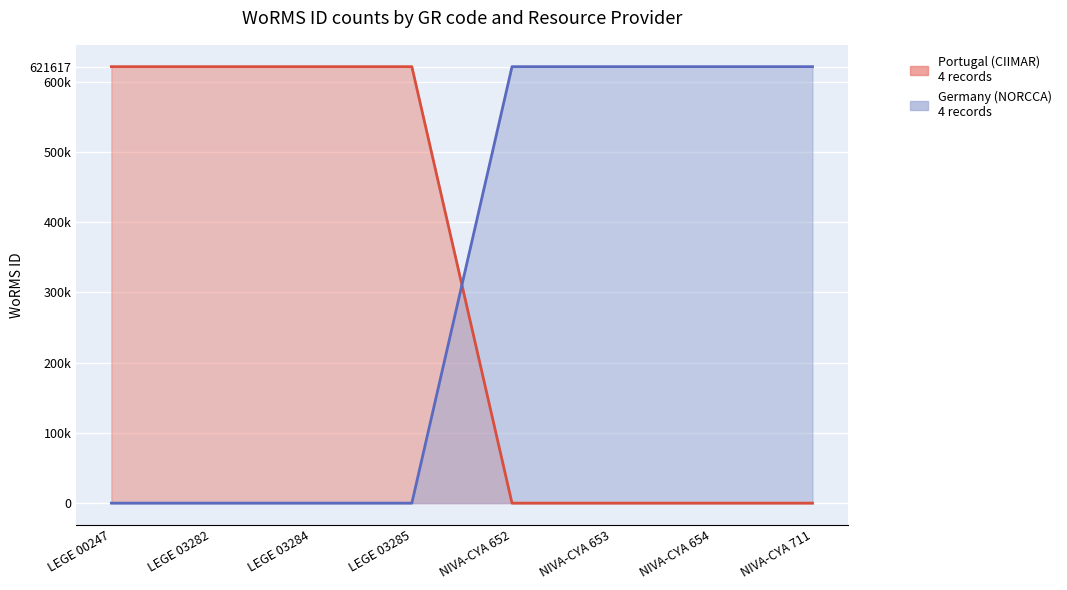

Is the value of Germany (NORCCA) at LEGE 03282 greater than the value of Portugal (CIIMAR) at NIVA-CYA 652?

No